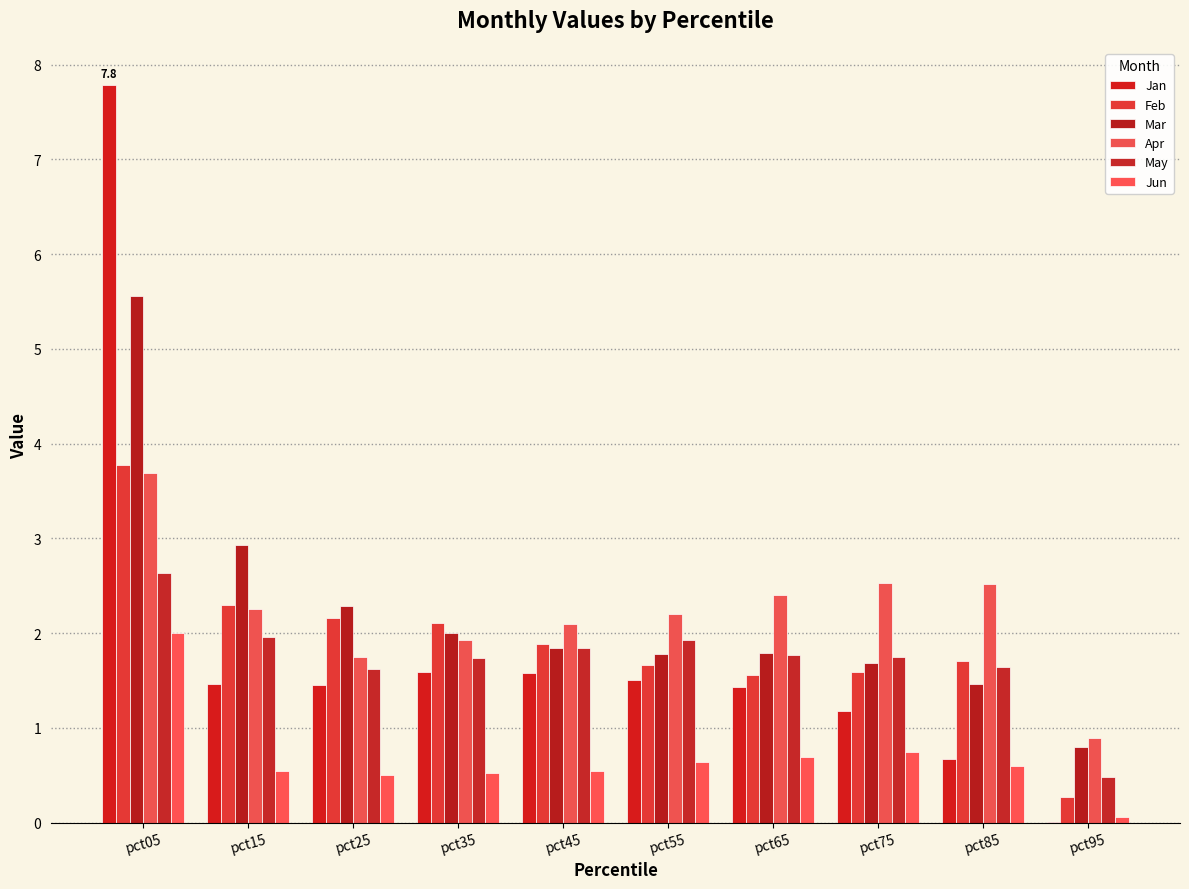

Which series changed the most between pct05 and pct25?

Jan